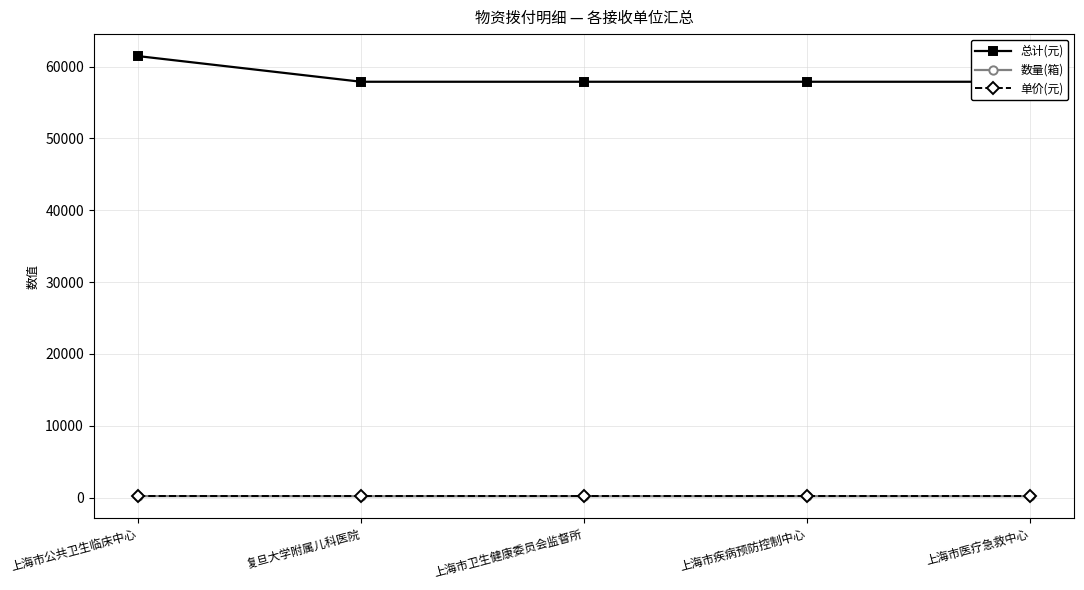

Which series changed the most between 复旦大学附属儿科医院 and 上海市卫生健康委员会监督所?

总计(元)